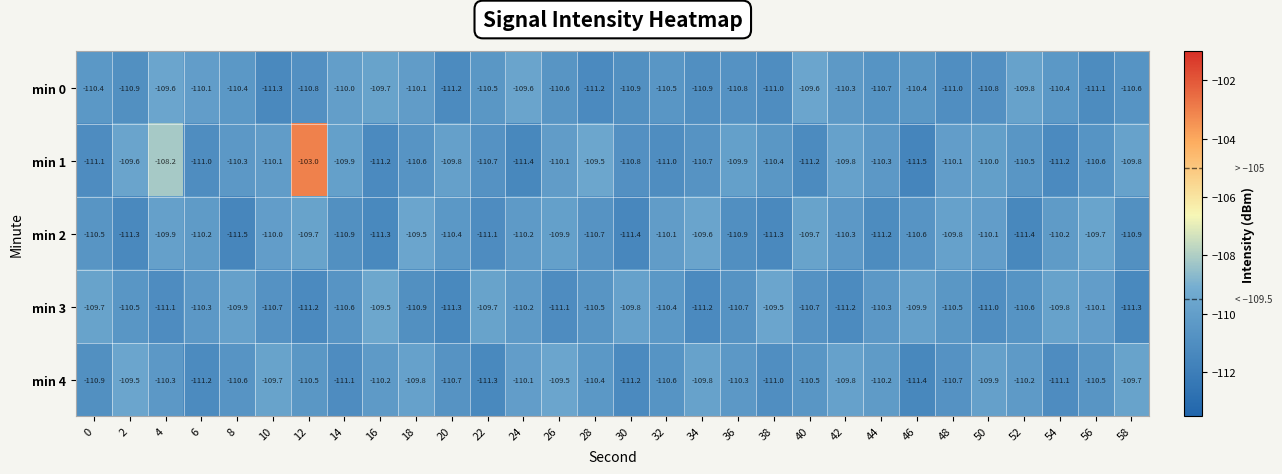

What is the difference between the maximum and minimum values in the min 0 series?

1.7